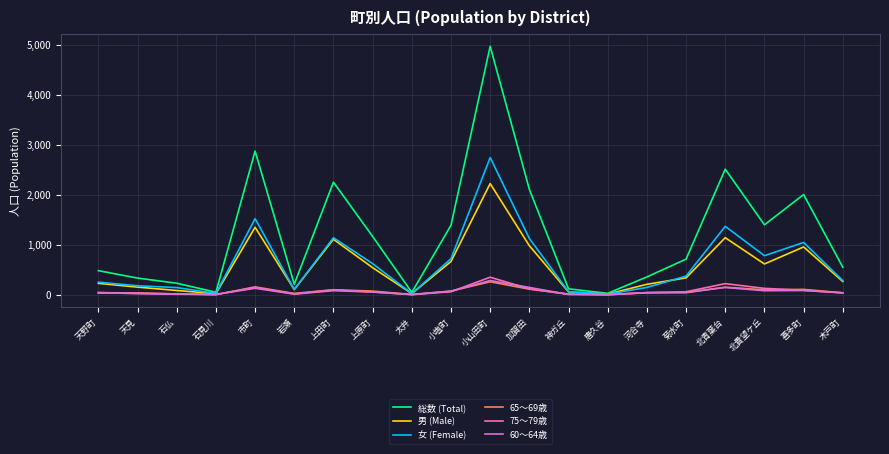

At which category does the chart reach its peak across all series?

小山田町